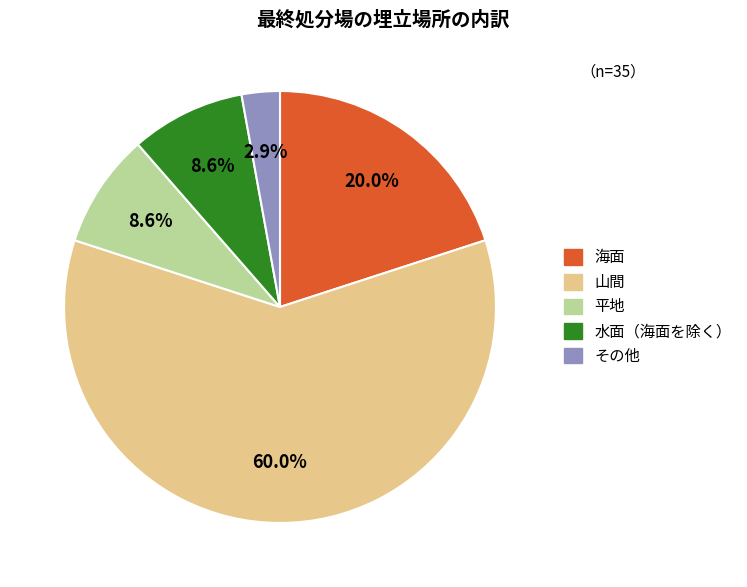

Which has a higher value, 水面（海面を除く） or 山間?

山間